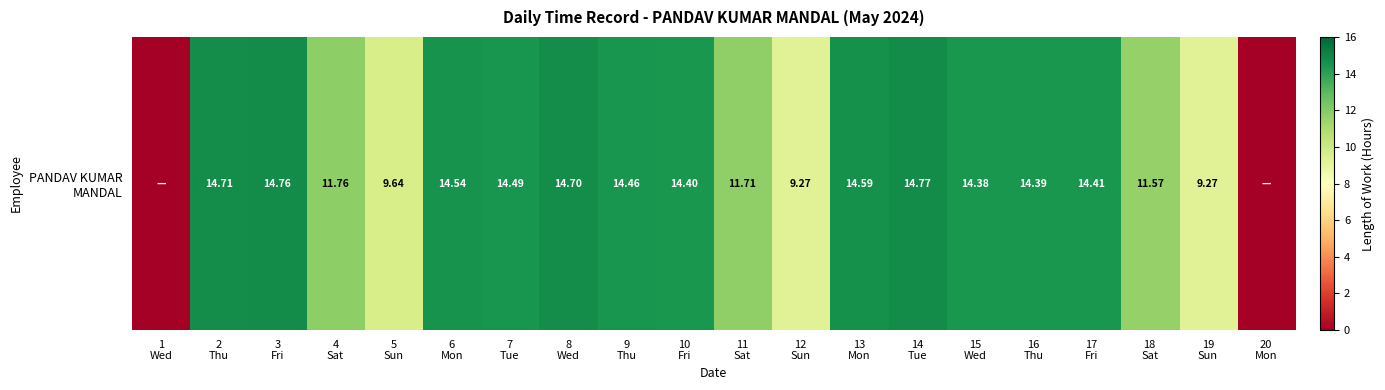

True or false: the data shows 14.4 at 16
Thu.

True